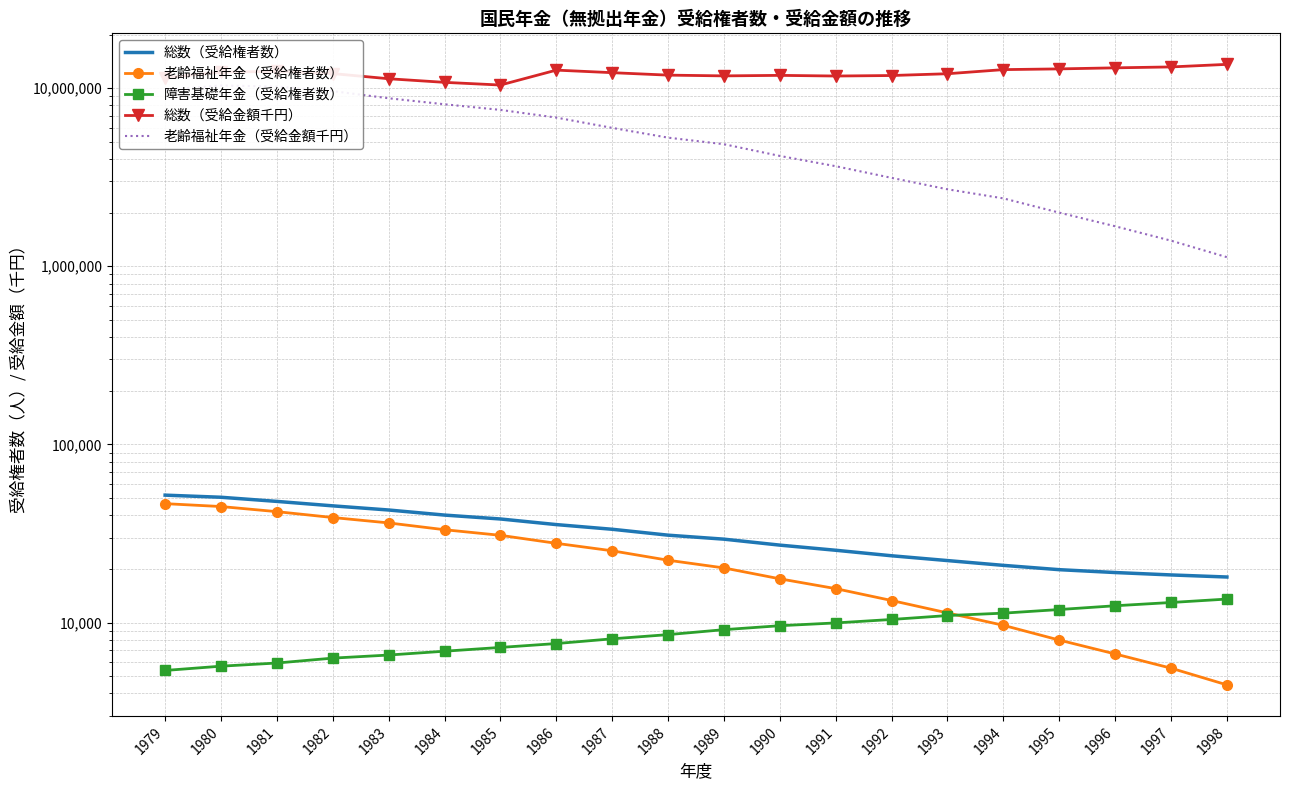

What is the highest value of the 総数（受給権者数） series?

51921